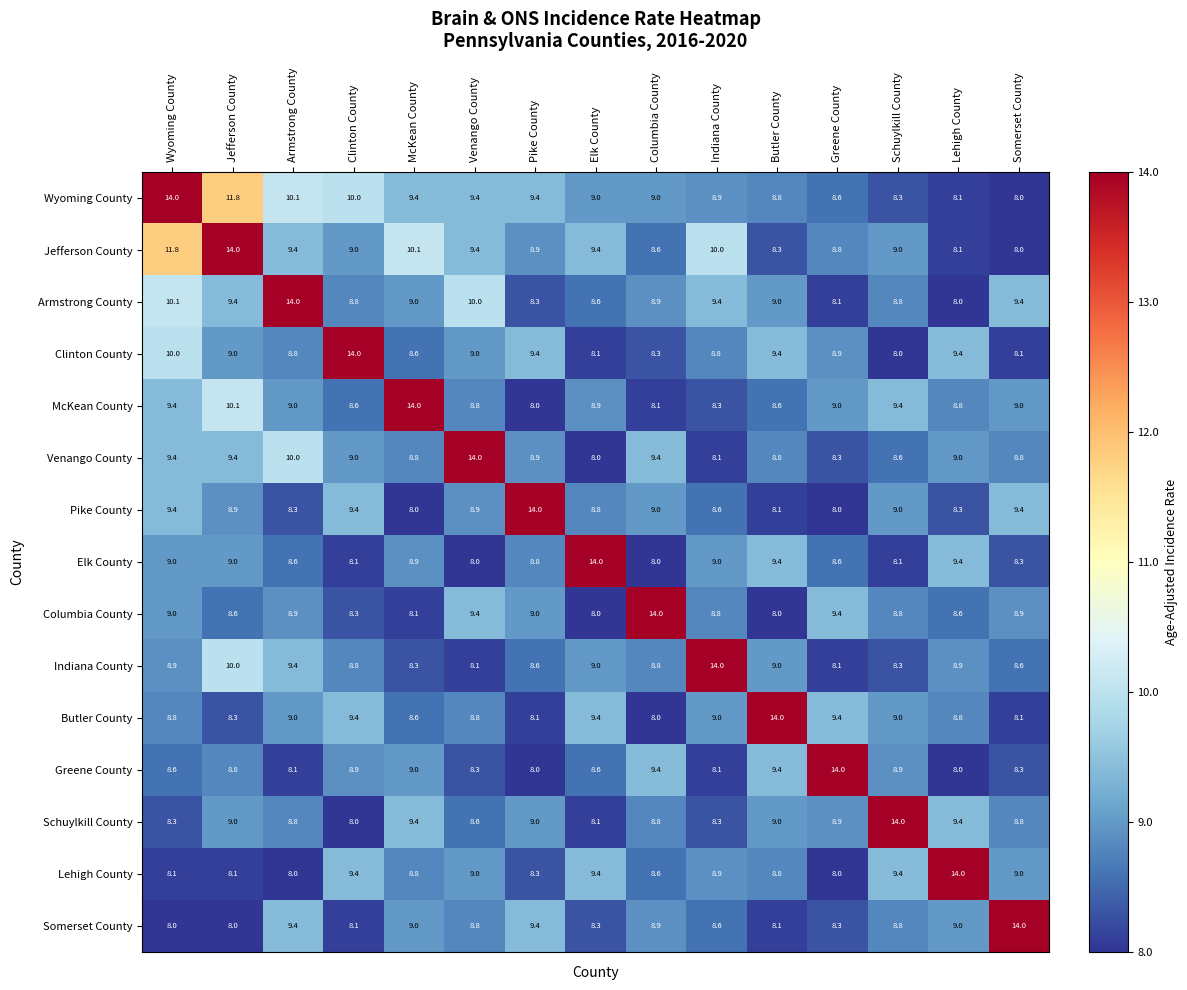

True or false: Pike County has a value of 8.3 at Lehigh County.

True